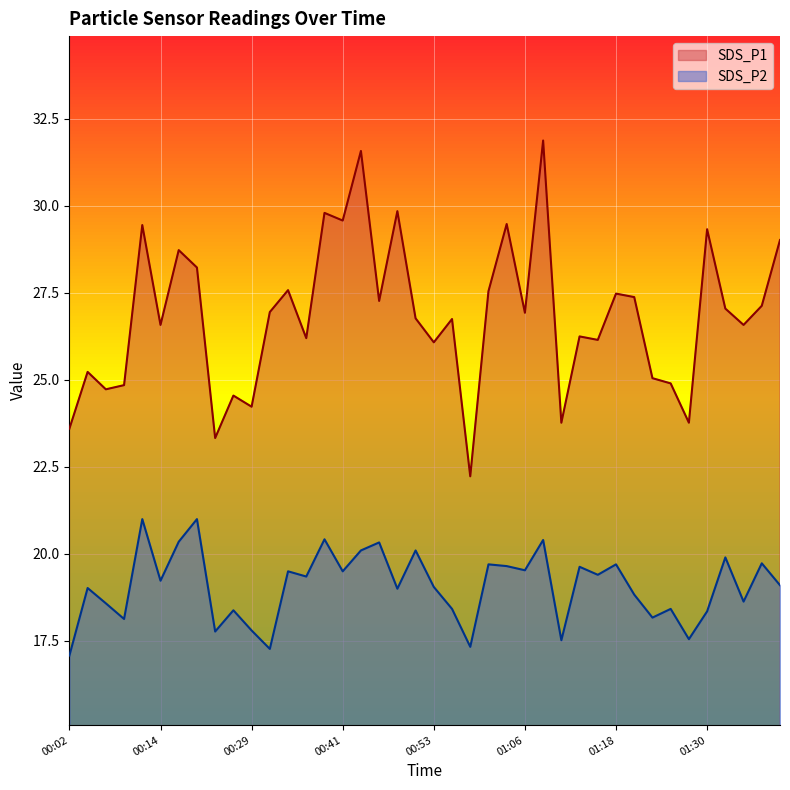

Which series changed the most between 00:21 and 01:23?

SDS_P1